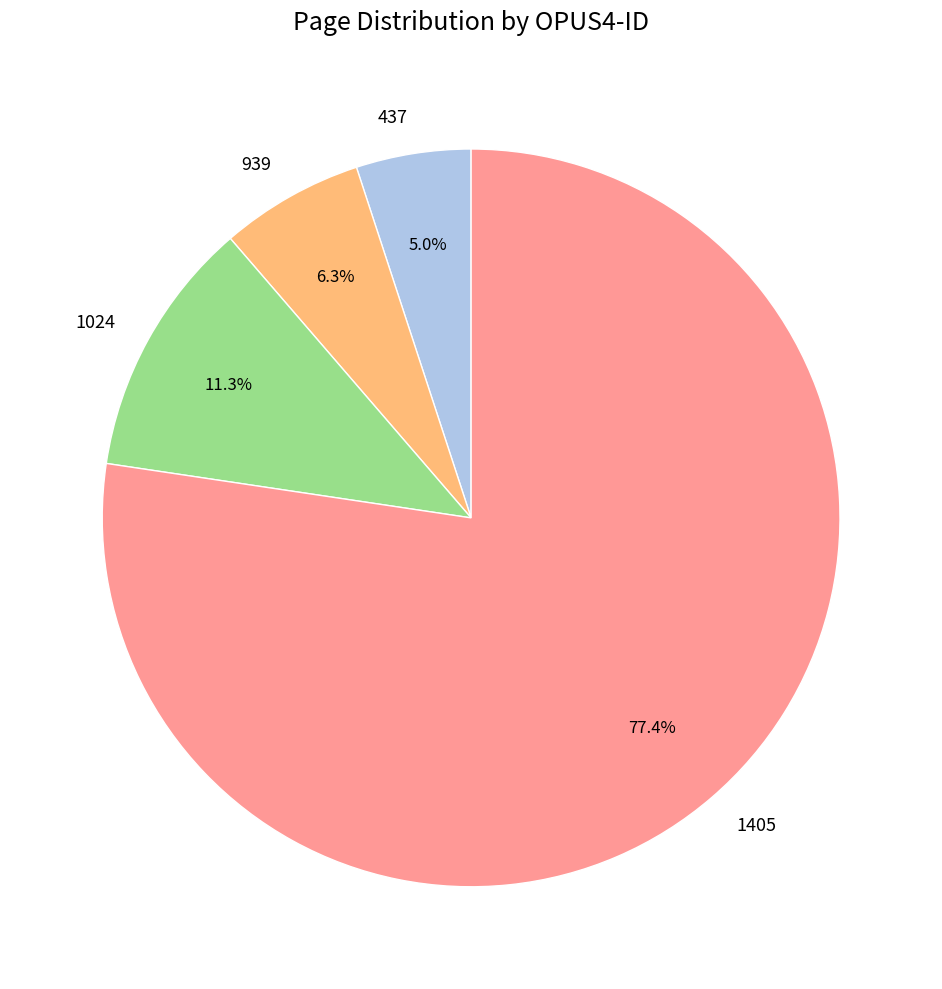

Count the number of slices in the pie.

4